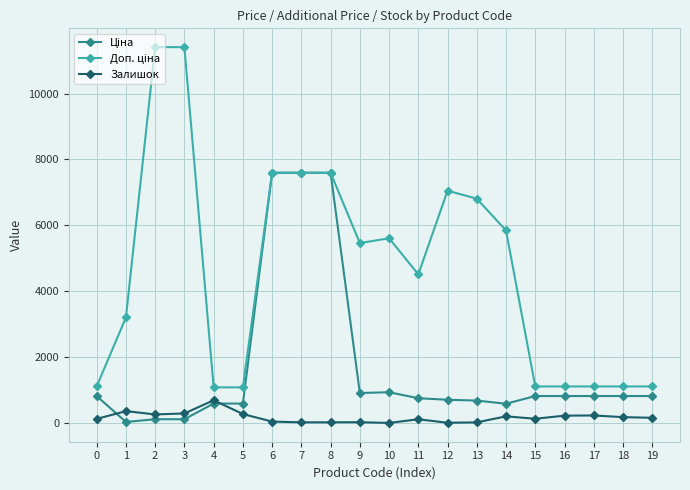

At which label does Залишок reach its peak?

4